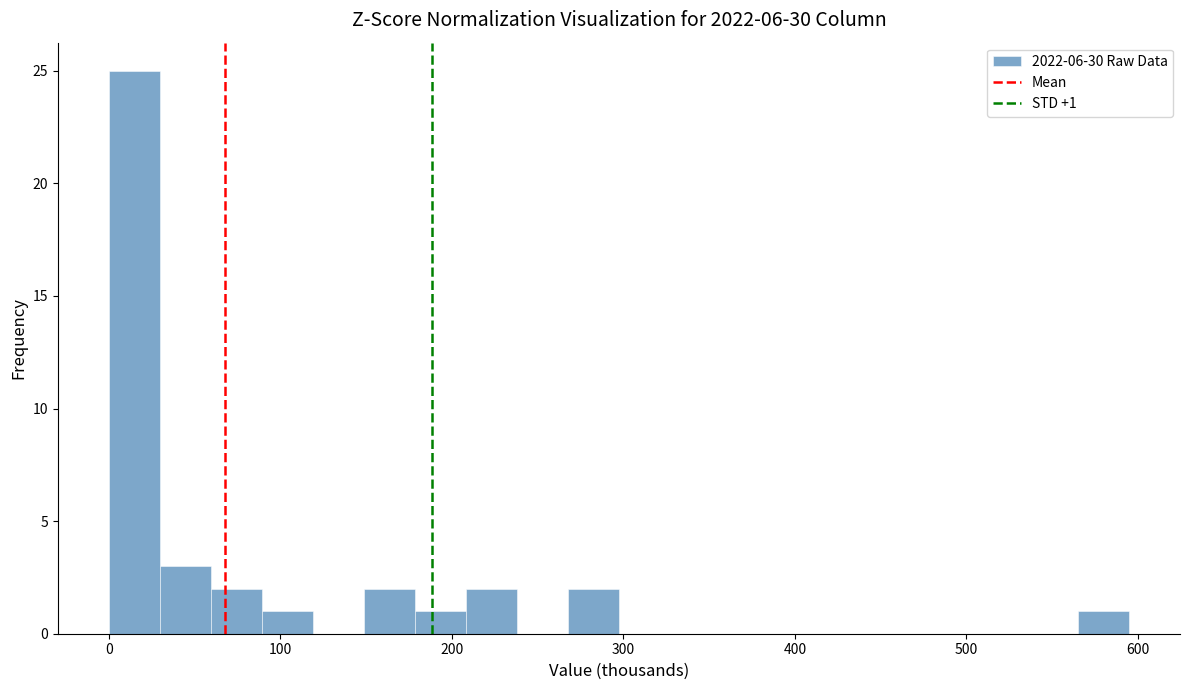

Read against the x-axis, roughly where is the centre of the tallest bar?

10